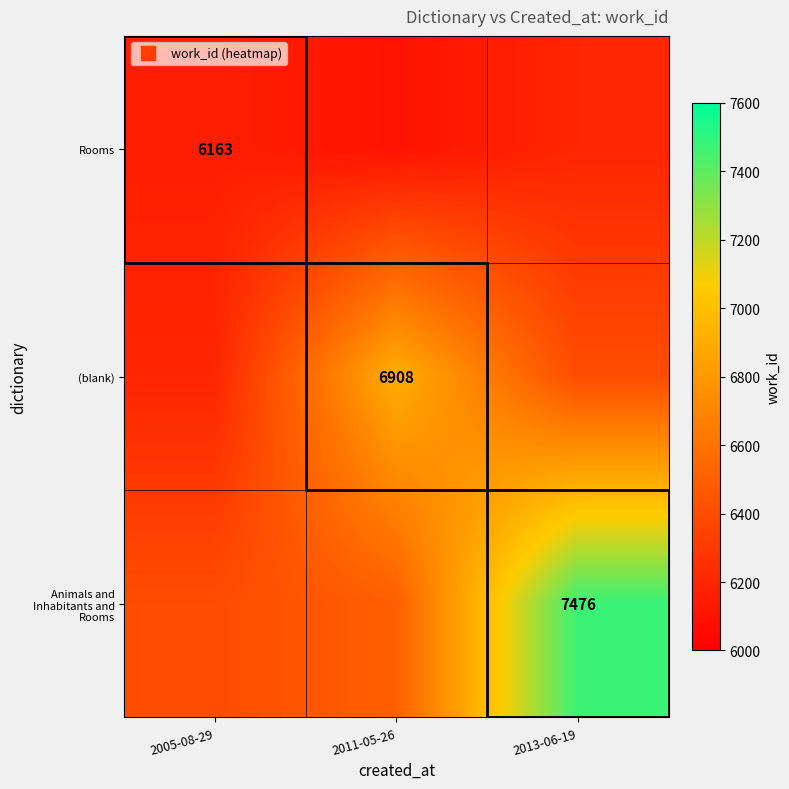

How many data points in (blank) are less than 6400?

1